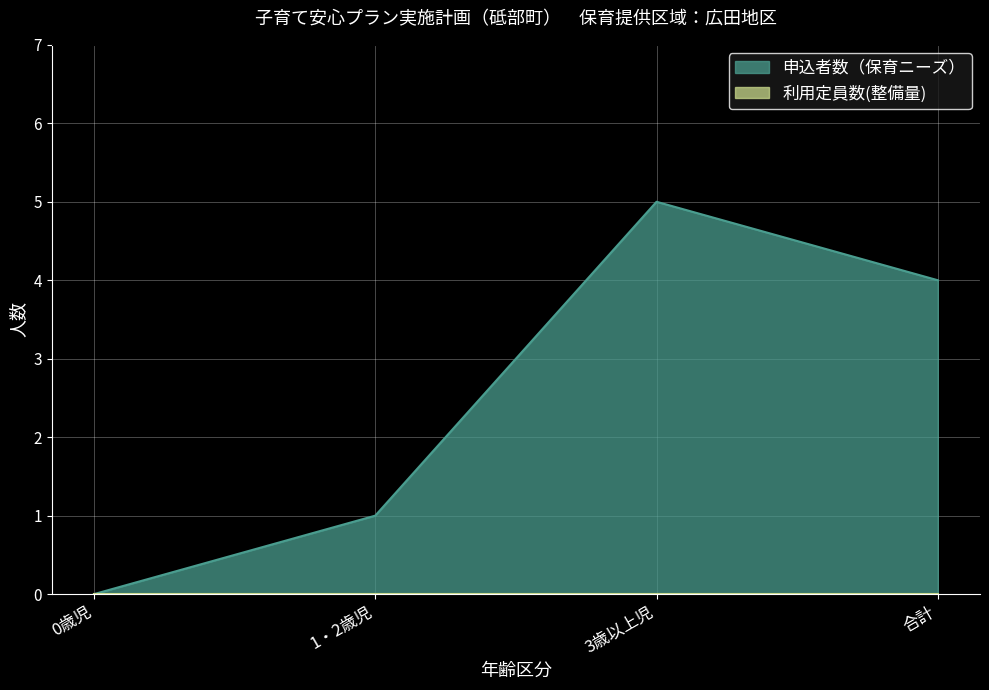

What is the value of the 4th point from the left?

4